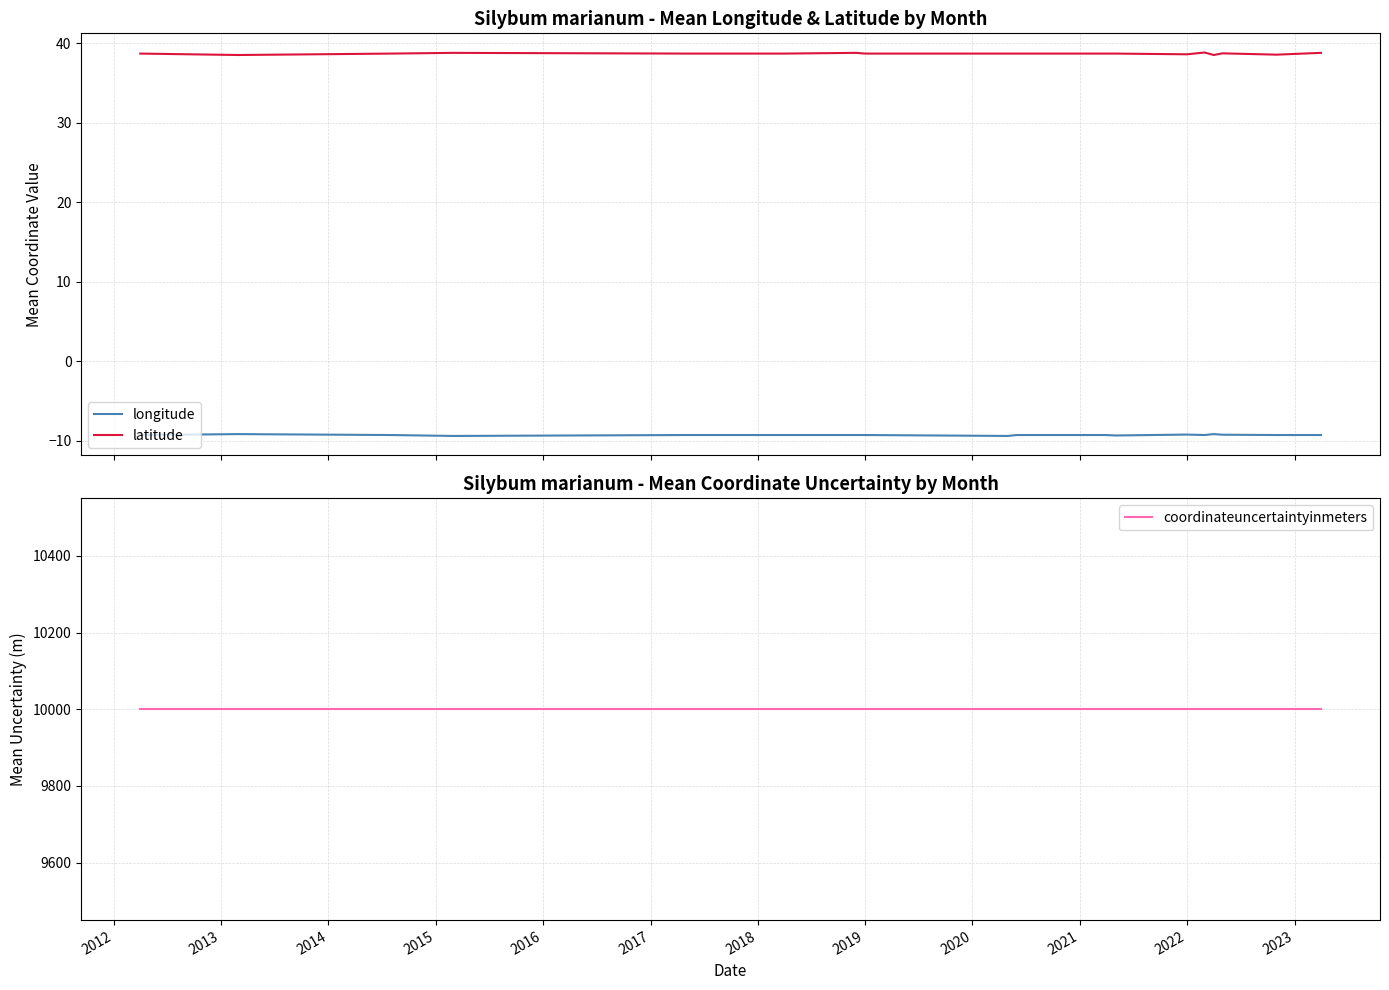

What is the sum of all latitude values?

735.4